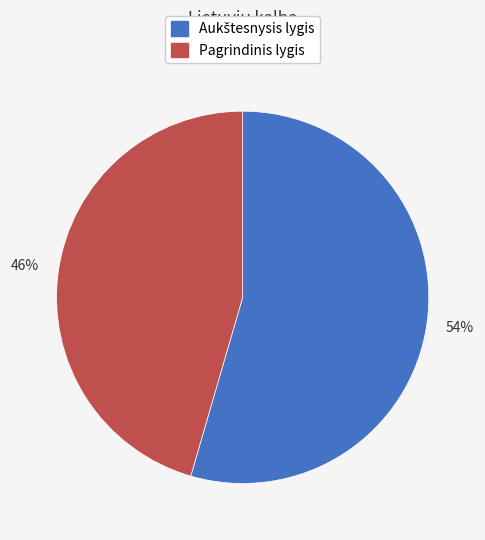

How many segments does this pie chart have?

2